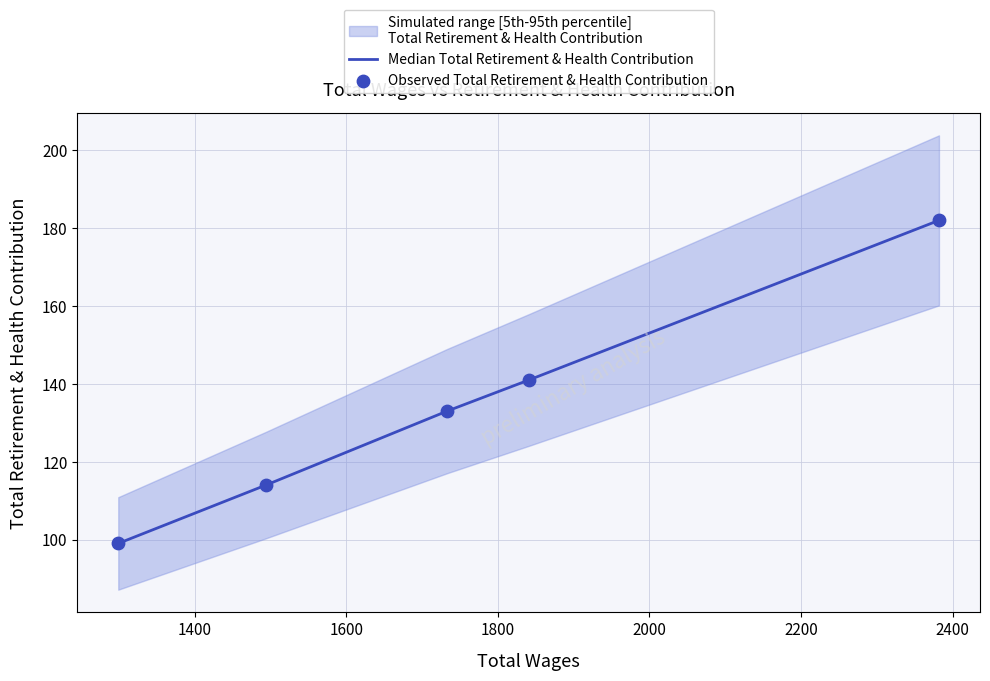

What is the lowest value of the Median Total Retirement & Health Contribution series?

99